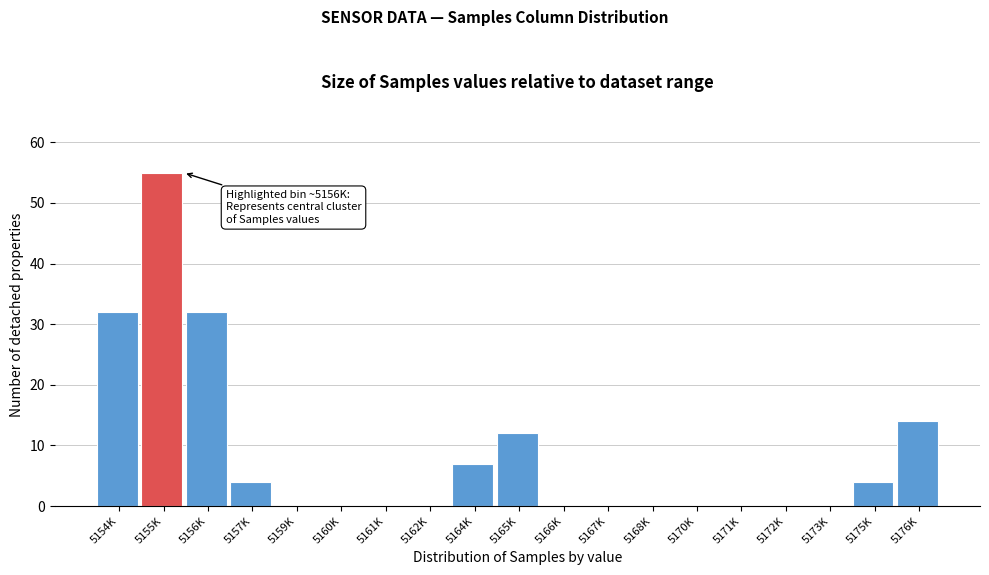

Reading right to left, list all the values displayed in this chart.

5176K=14	5175K=4	5173K=0	5172K=0	5171K=0	5170K=0	5168K=0	5167K=0	5166K=0	5165K=12	5164K=7	5162K=0	5161K=0	5160K=0	5159K=0	5157K=4	5156K=32	5155K=55	5154K=32